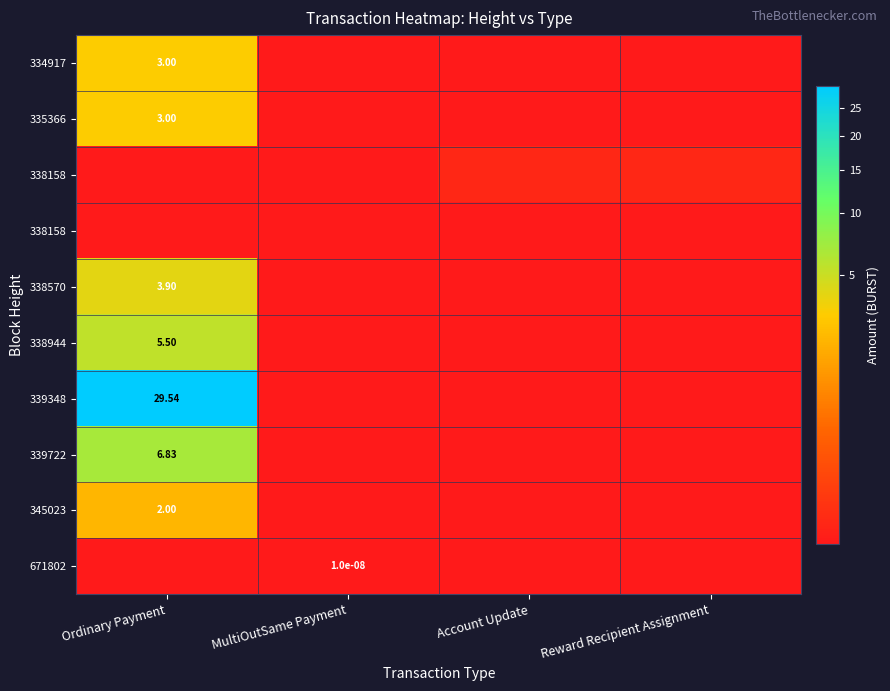

What is the maximum value shown in the chart?

29.5